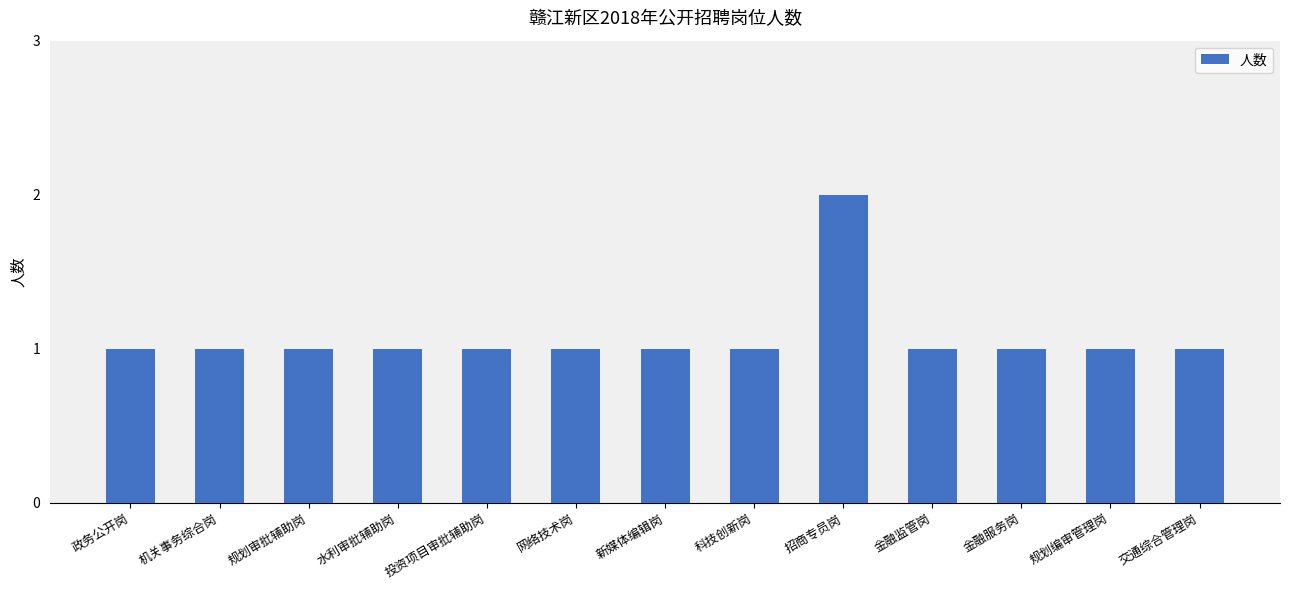

How many bars are there in total?

13